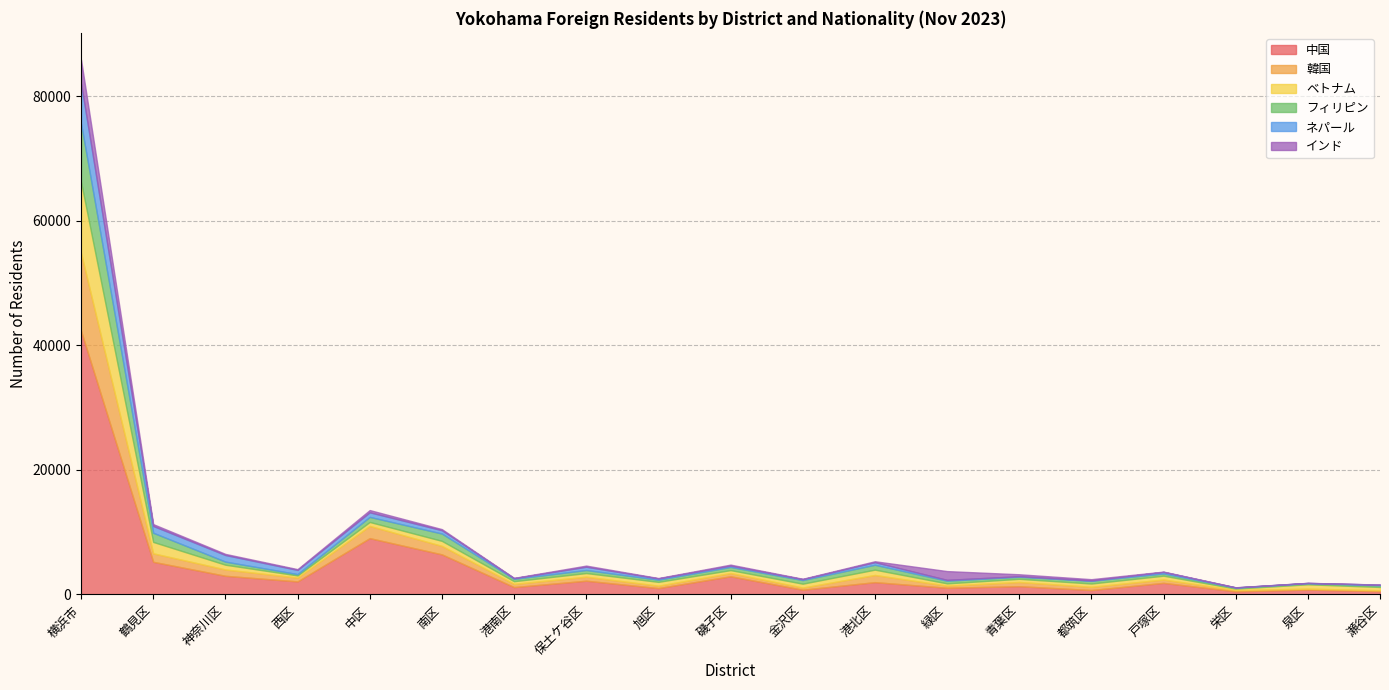

What is the label of the 7th point from the right?

緑区